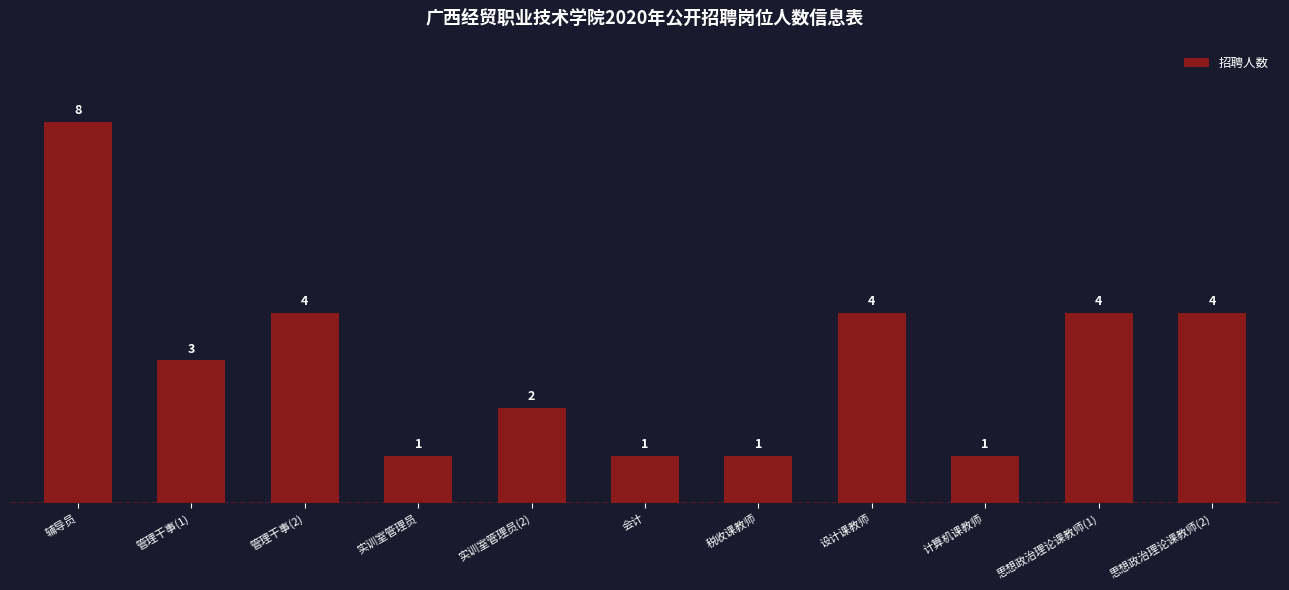

What is the maximum value shown in the chart?

8